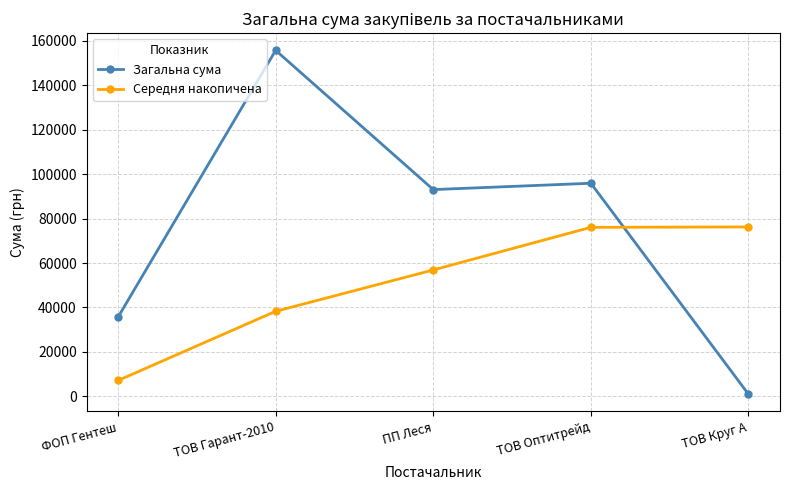

After their last crossing, which series has the higher values: Середня накопичена or Загальна сума?

Середня накопичена